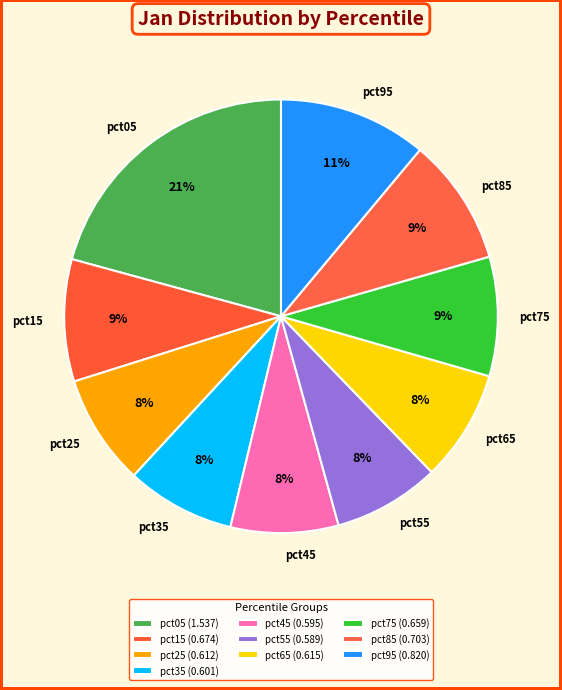

Is it true that pct35 is 8% of the pie?

True